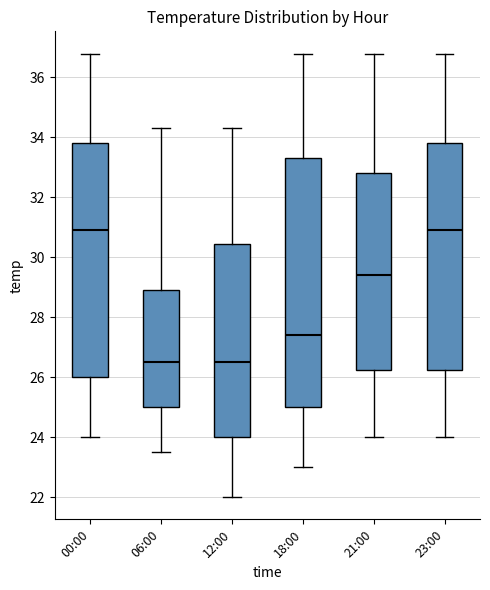

Reading left to right, transcribe this box plot: for each box, give where its median line is, the range the box spans, and where its two whiskers end, as read against the y-axis. The values are not printed on the chart, so give them approximately, as read against the axis.

00:00: median 31.0, box 26.0 to 33.8, whiskers 24.0 to 36.8
06:00: median 26.6, box 25.0 to 29.0, whiskers 23.6 to 34.4
12:00: median 26.6, box 24.0 to 30.4, whiskers 22.0 to 34.4
18:00: median 27.4, box 25.0 to 33.4, whiskers 23.0 to 36.8
21:00: median 29.4, box 26.2 to 32.8, whiskers 24.0 to 36.8
23:00: median 31.0, box 26.2 to 33.8, whiskers 24.0 to 36.8